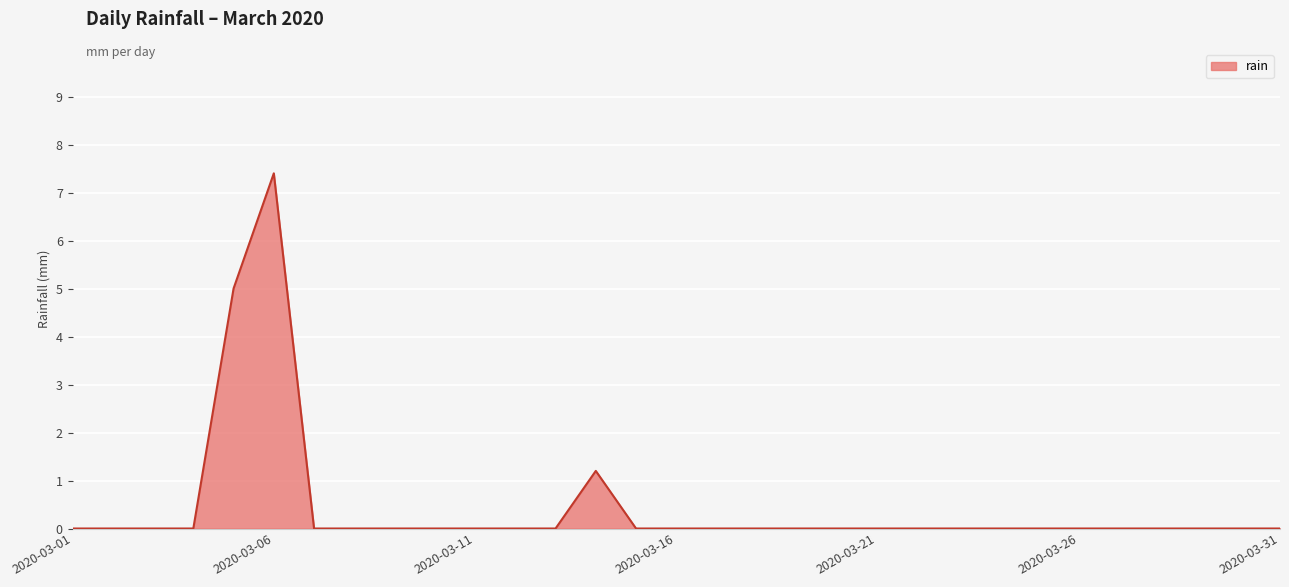

What is the maximum value shown in the chart?

7.4